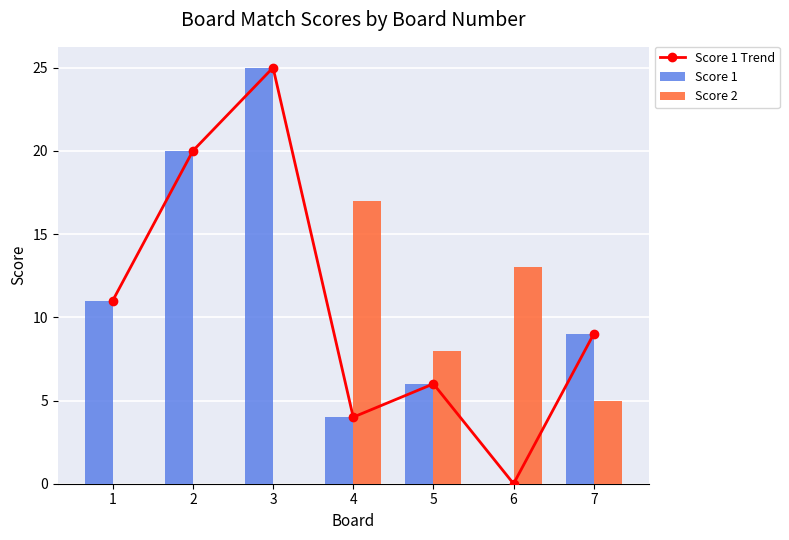

What is the value of the Score 1 bar at the 3rd from the left?

25